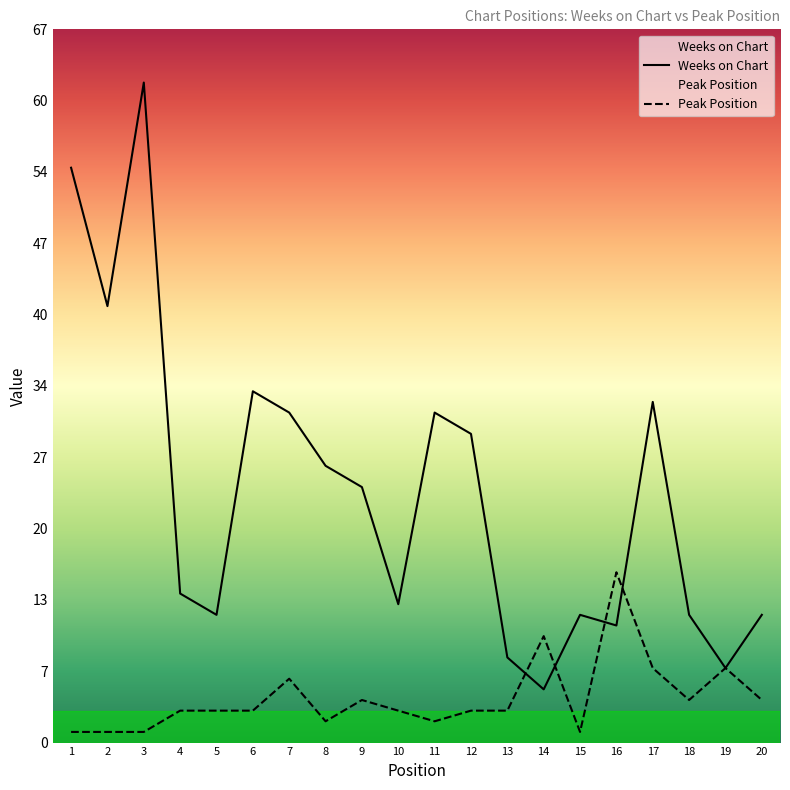

How many intersections are there between Weeks on Chart and Peak Position?

4